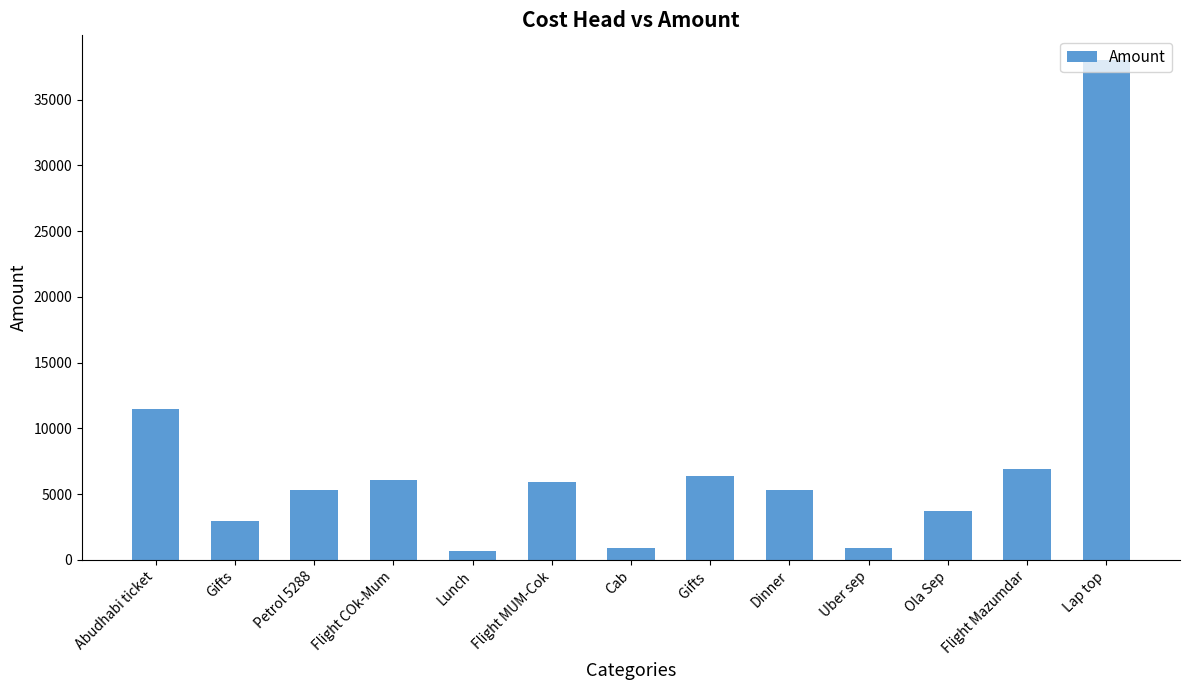

Is it true that the value at Lap top is 25454?

False